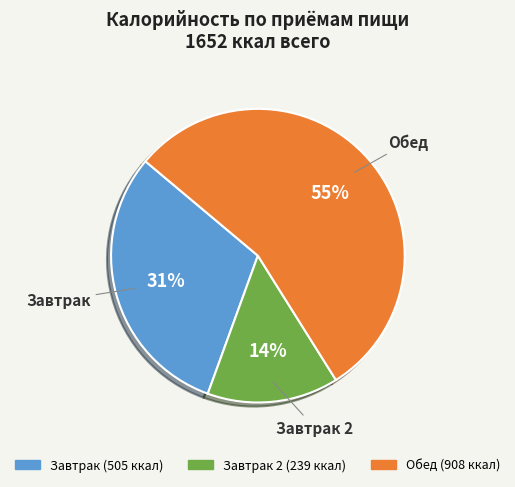

Is it true that Завтрак is 19% of the pie?

False